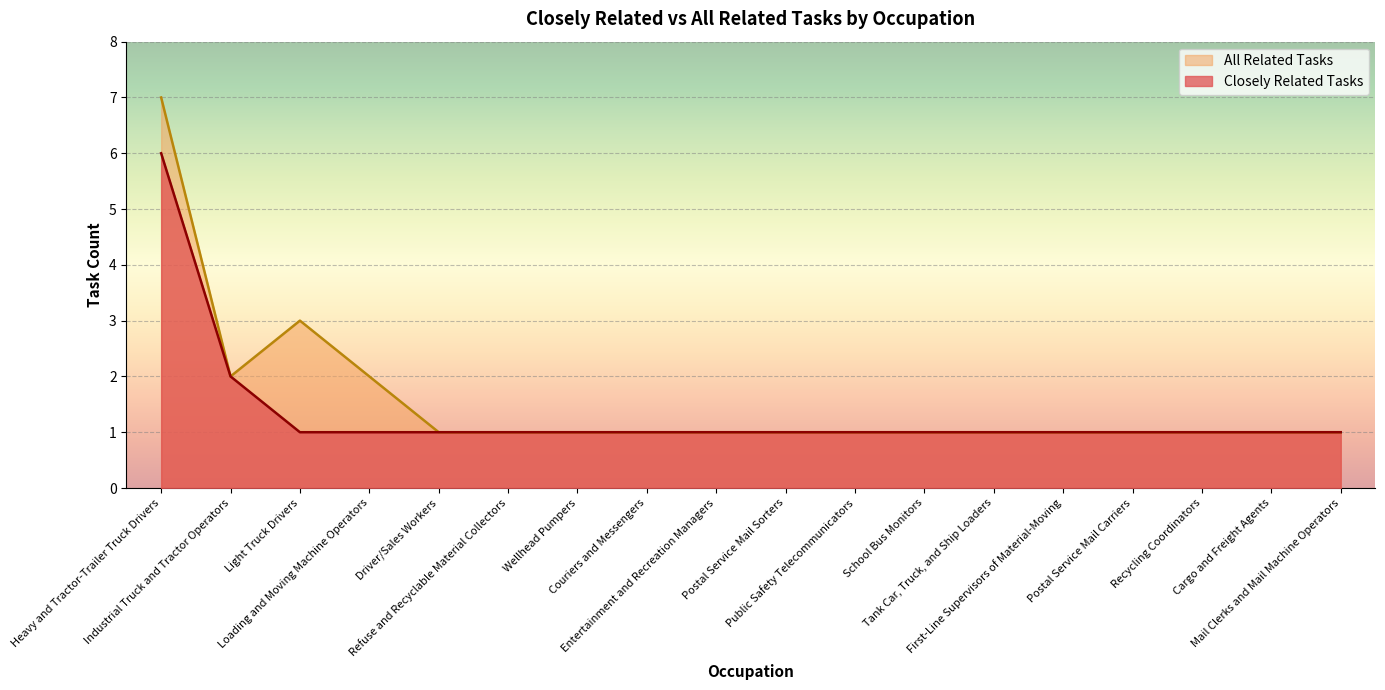

True or false: All Related Tasks and Closely Related Tasks intersect in this chart.

False